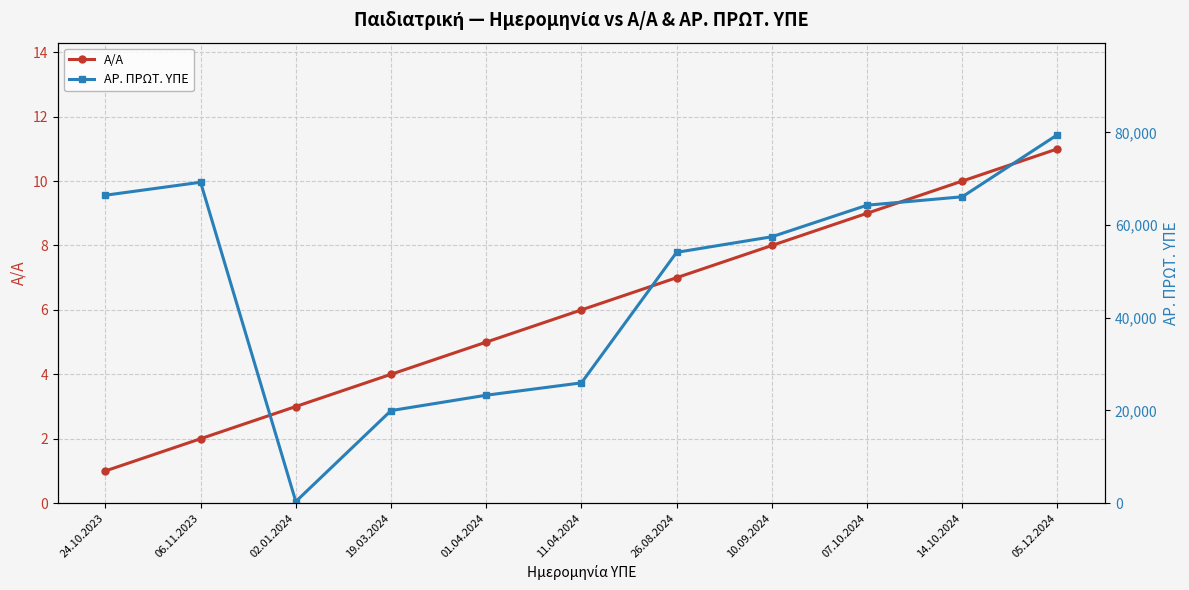

Is it true that Α/Α equals 14 at 07.10.2024?

False